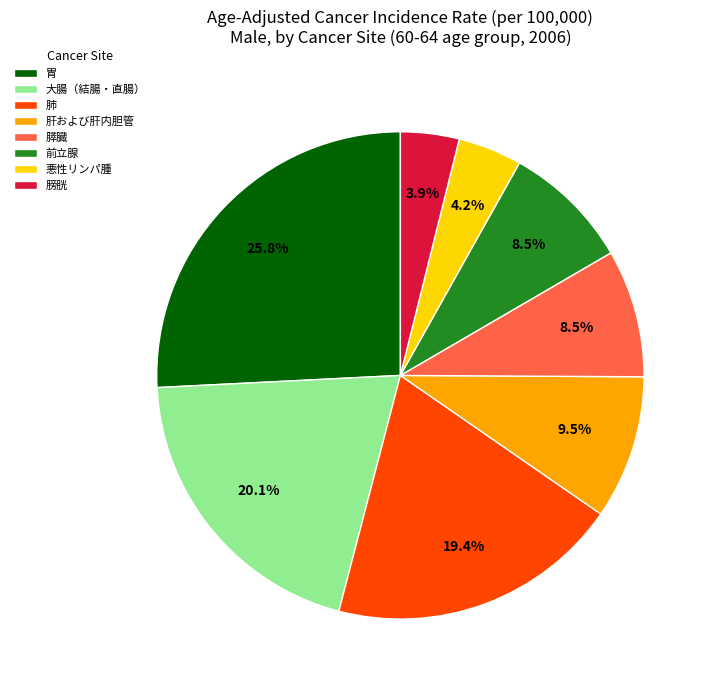

Approximately how many times larger is the value at 大腸（結腸・直腸） compared to 肺?

1.0